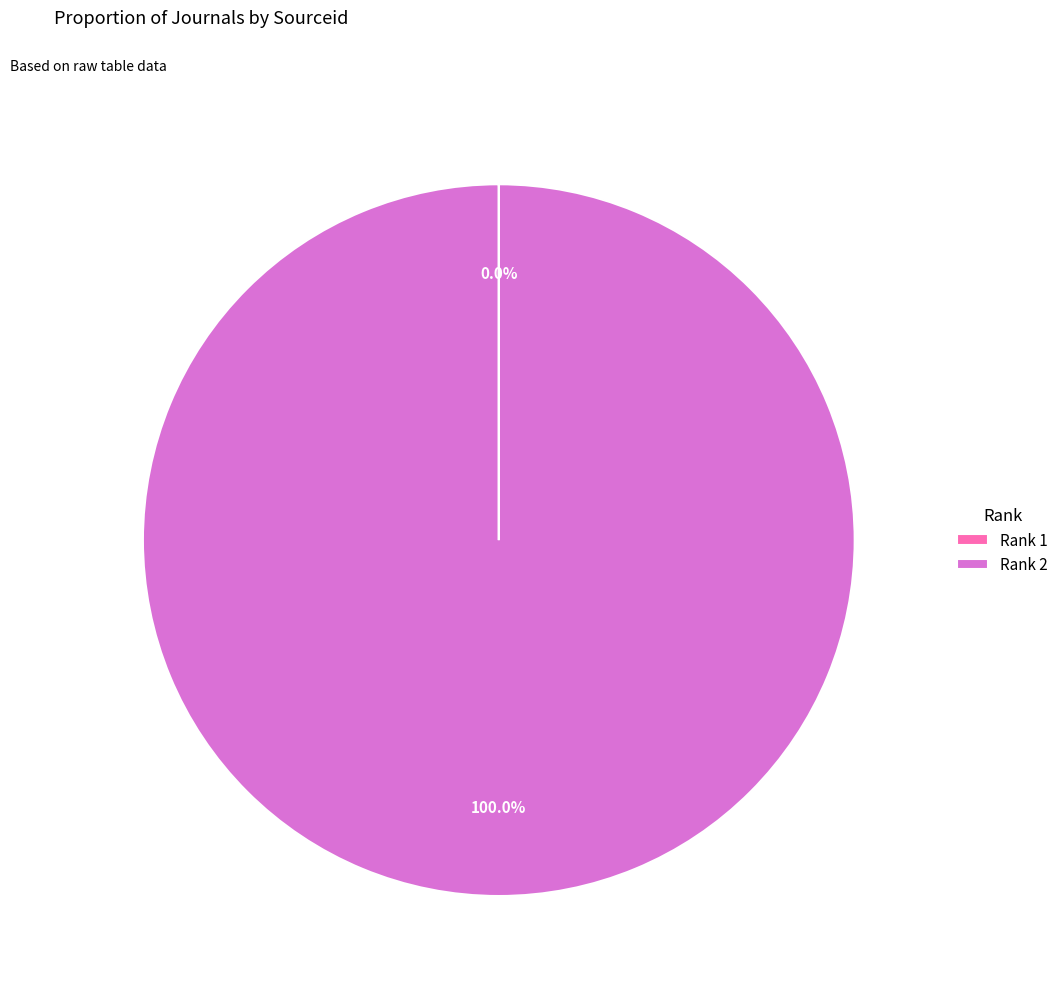

To the nearest percent, what is the difference between the largest and smallest slice percentages?

100%